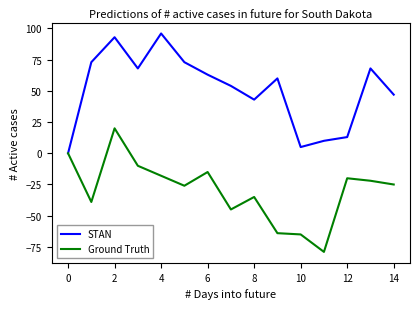

Does the chart have visible grid lines?

No